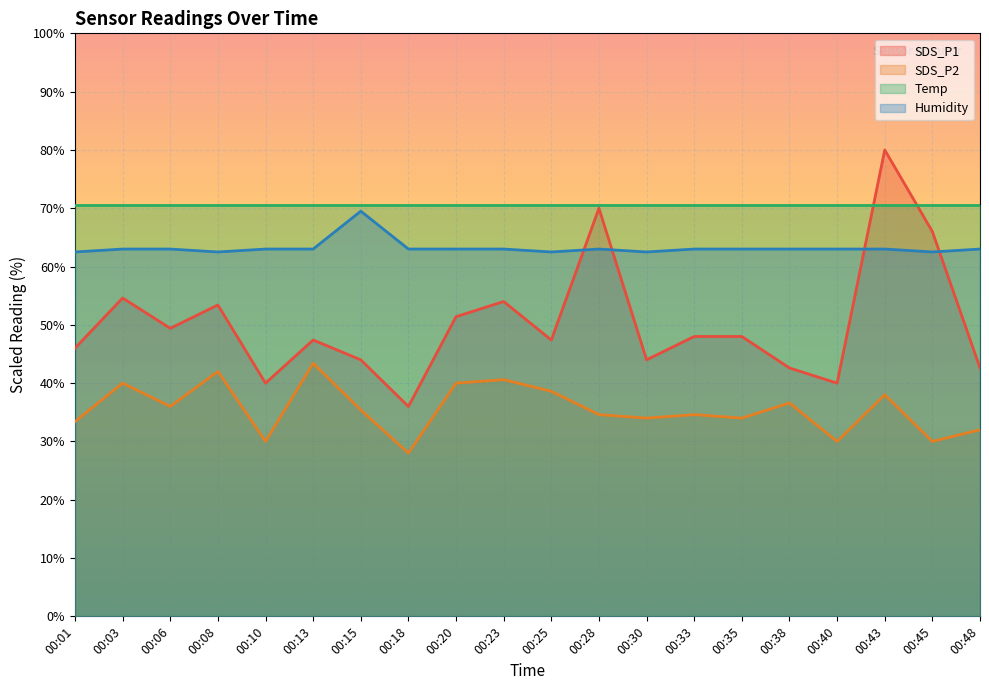

Is the value of Humidity at 00:28 greater than the value of SDS_P1 at 00:03?

Yes